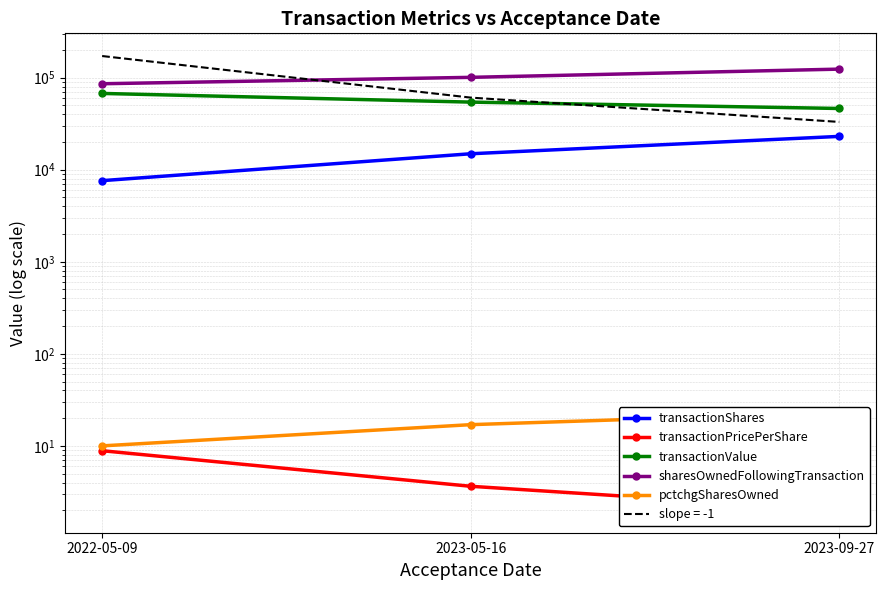

What is the sum of all transactionValue values?

167814.0